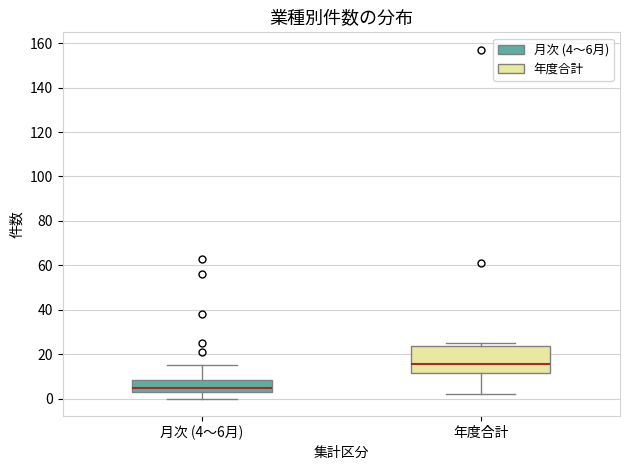

Which box is the tallest, from its lower edge to its upper edge?

年度合計